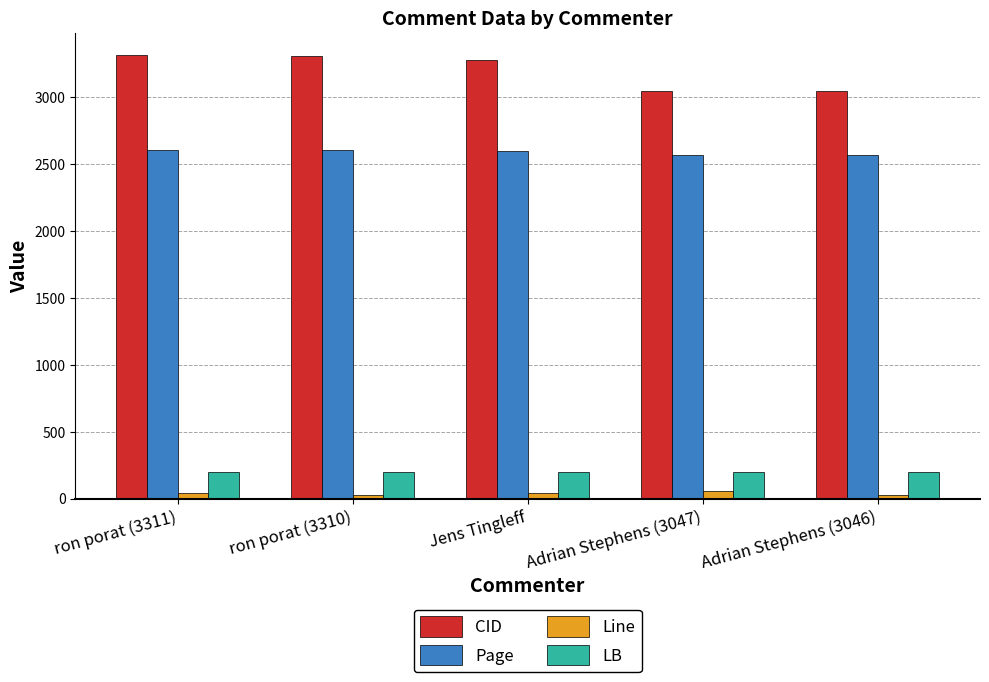

How many values in the CID series are below 3276?

2